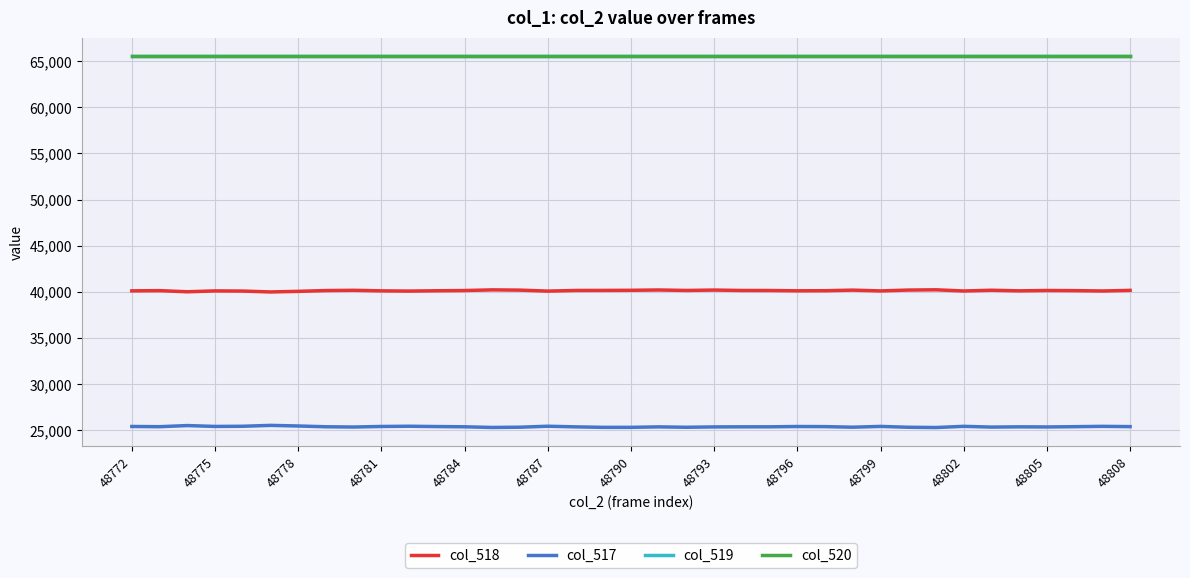

Where does the col_517 series first go above 25388?

48772